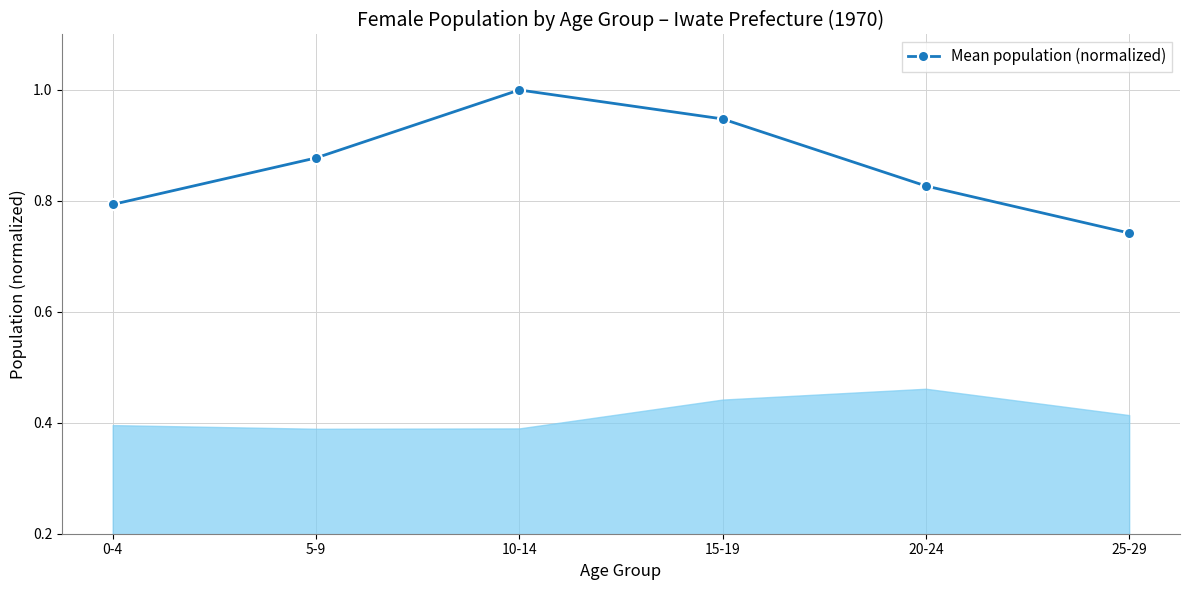

What is the sum of the values at 10-14 and 20-24?

1.8